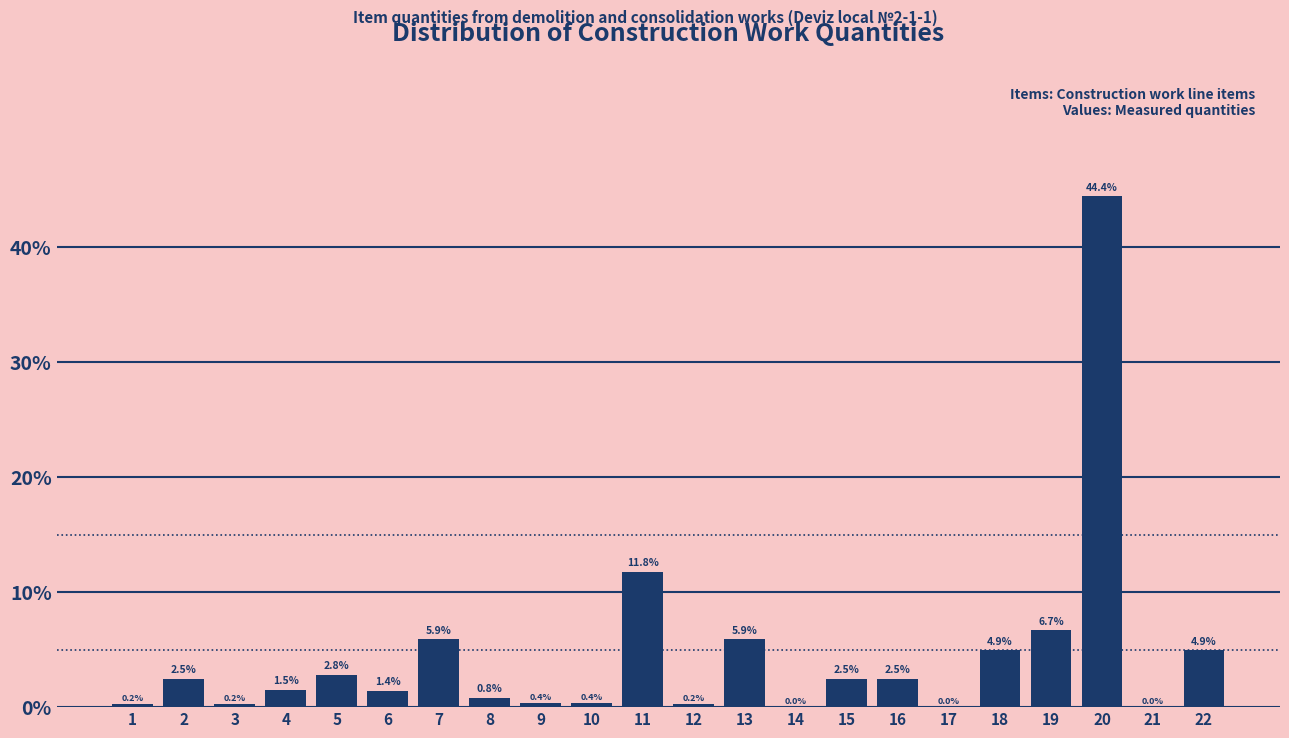

Reading left to right, transcribe all the data shown in this chart.

1=0.2	2=2.5	3=0.2	4=1.5	5=2.8	6=1.4	7=5.9	8=0.8	9=0.4	10=0.4	11=11.8	12=0.2	13=5.9	14=0.0	15=2.5	16=2.5	17=0.0	18=4.9	19=6.7	20=44.4	21=0.0	22=4.9